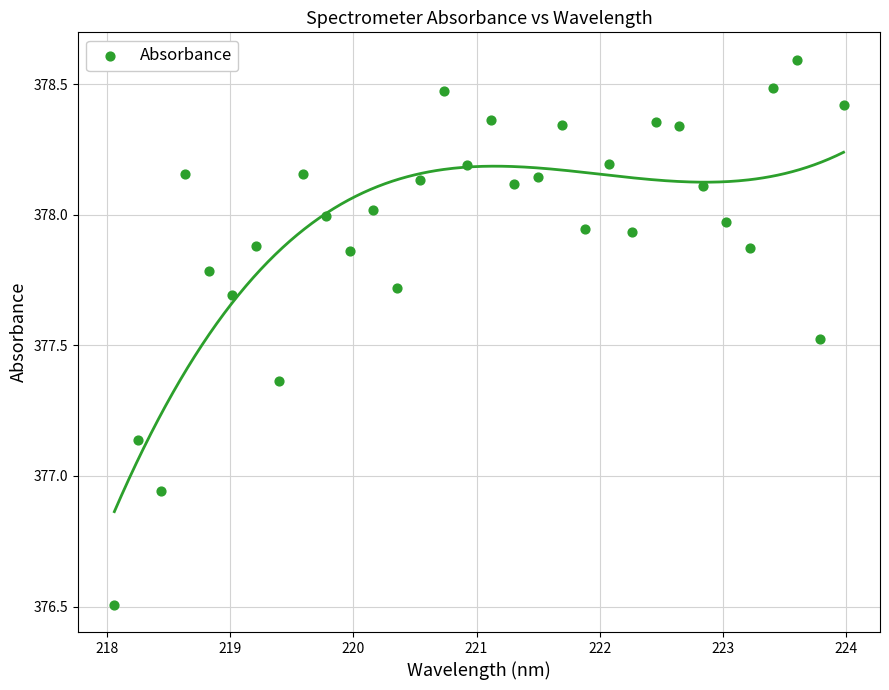

What is the range of Y values (max minus min)?

2.1